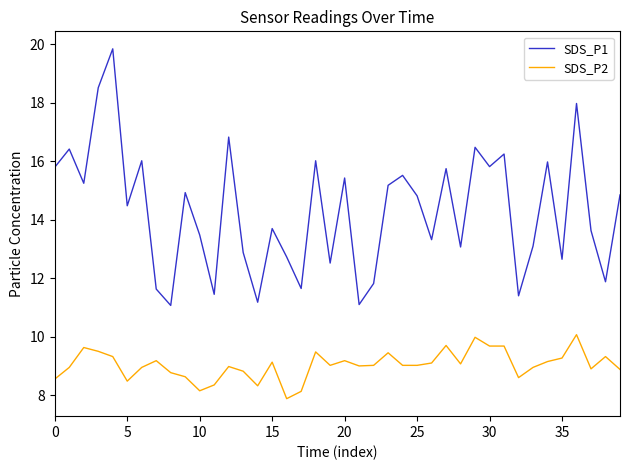

What is the maximum value shown in the chart?

19.9